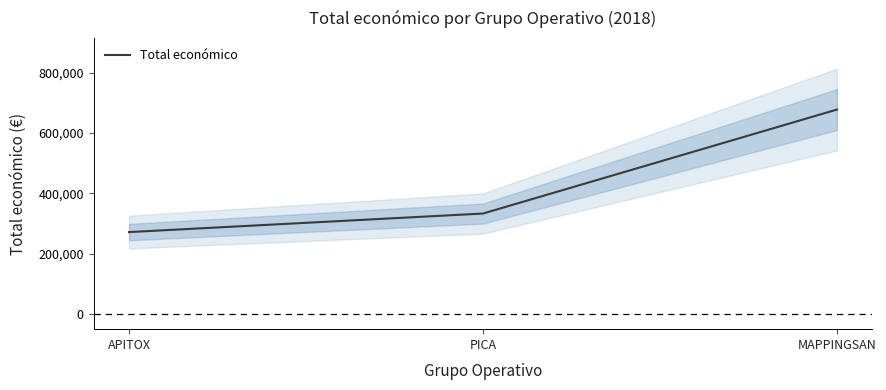

Rank the categories by value from highest to lowest.

MAPPINGSAN, PICA, APITOX